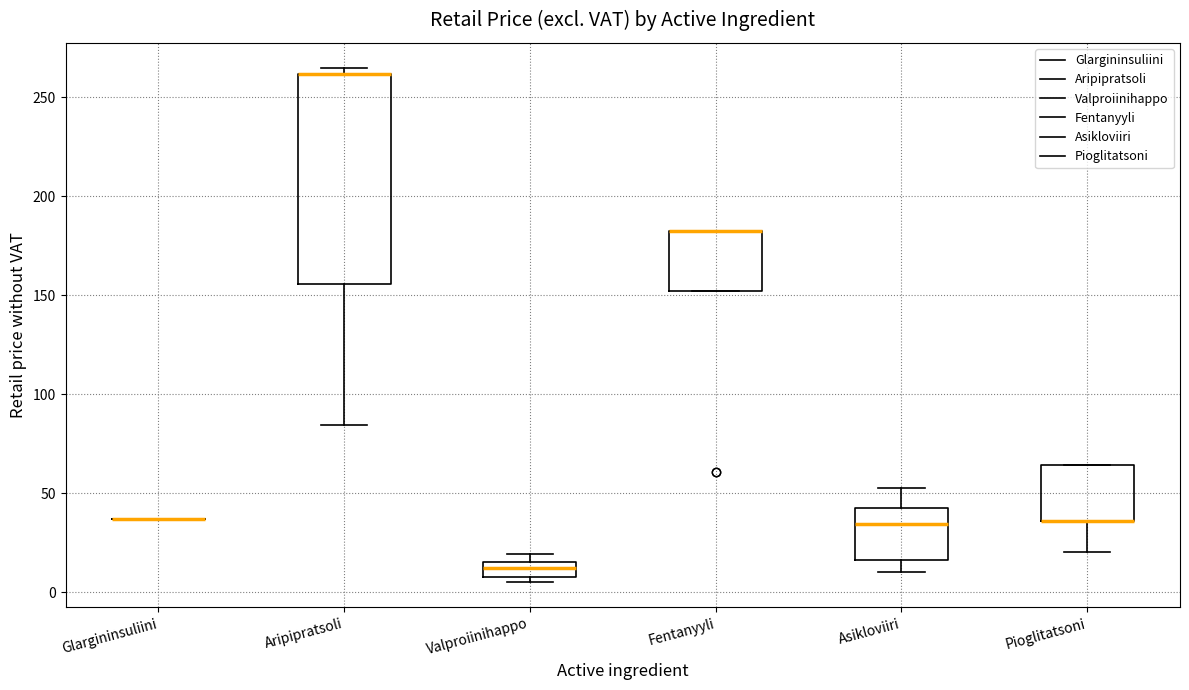

Reading left to right, transcribe this box plot: for each box, give where its median line is, the range the box spans, and where its two whiskers end, as read against the y-axis. The values are not printed on the chart, so give them approximately, as read against the axis.

Glargininsuliini: box collapsed to a line at 35, whiskers 35 to 35
Aripipratsoli: median 260 (drawn on the box's upper edge), box 155 to 260, whiskers 85 to 265
Valproiinihappo: median 10 (inside the box), box 10 to 15, whiskers 5 to 20
Fentanyyli: median 180 (drawn on the box's upper edge), box 150 to 180, whiskers 150 to 180
Asikloviiri: median 35, box 15 to 40, whiskers 10 to 55
Pioglitatsoni: median 35 (drawn on the box's lower edge), box 35 to 65, whiskers 20 to 65